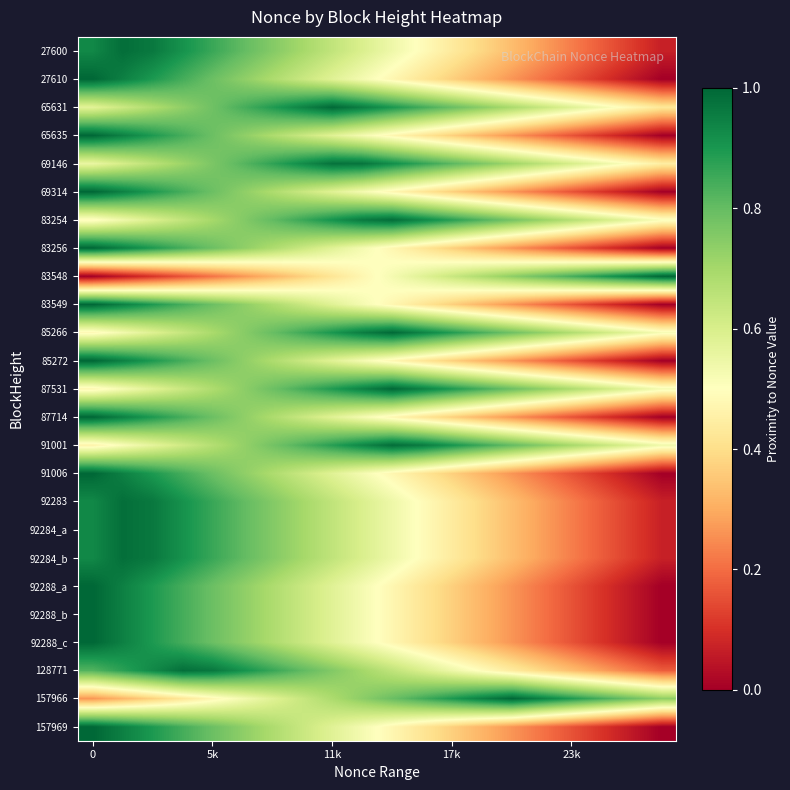

Reading left to right, extract all data points from this chart.

27600: 0.9	1.0	1.0	0.9	0.9	0.8	0.8	0.7	0.6	0.6	0.5	0.5	0.4	0.4	0.3	0.3	0.2	0.2	0.1	0.1
27610: 1.0	0.9	0.9	0.8	0.8	0.7	0.7	0.6	0.6	0.5	0.5	0.4	0.4	0.3	0.3	0.2	0.2	0.1	0.1	0.0
65631: 0.6	0.6	0.7	0.7	0.8	0.8	0.9	0.9	1.0	1.0	0.9	0.8	0.8	0.7	0.7	0.6	0.6	0.5	0.5	0.4
65635: 1.0	0.9	0.9	0.8	0.8	0.7	0.7	0.6	0.6	0.5	0.5	0.4	0.4	0.3	0.3	0.2	0.2	0.1	0.1	0.0
69146: 0.6	0.6	0.7	0.7	0.8	0.8	0.9	0.9	1.0	1.0	0.9	0.9	0.8	0.8	0.7	0.7	0.6	0.6	0.5	0.4
69314: 1.0	0.9	0.9	0.8	0.8	0.7	0.7	0.6	0.6	0.5	0.5	0.4	0.4	0.3	0.3	0.2	0.2	0.1	0.1	0.0
83254: 0.5	0.5	0.6	0.6	0.7	0.8	0.8	0.9	0.9	1.0	1.0	0.9	0.9	0.8	0.8	0.7	0.7	0.6	0.6	0.5
83256: 1.0	0.9	0.9	0.8	0.8	0.7	0.7	0.6	0.6	0.5	0.5	0.4	0.4	0.3	0.3	0.2	0.2	0.1	0.1	0.0
83548: 0.0	0.1	0.1	0.2	0.2	0.3	0.3	0.4	0.4	0.5	0.5	0.6	0.6	0.7	0.7	0.8	0.8	0.9	0.9	1.0
83549: 1.0	0.9	0.9	0.8	0.8	0.7	0.7	0.6	0.6	0.5	0.5	0.4	0.4	0.3	0.3	0.2	0.2	0.1	0.1	0.0
85266: 0.5	0.5	0.6	0.6	0.7	0.7	0.8	0.8	0.9	1.0	1.0	0.9	0.9	0.8	0.8	0.7	0.7	0.6	0.6	0.5
85272: 1.0	0.9	0.9	0.8	0.8	0.7	0.7	0.6	0.6	0.5	0.5	0.4	0.4	0.3	0.3	0.2	0.2	0.1	0.1	0.0
87531: 0.5	0.5	0.6	0.6	0.7	0.7	0.8	0.8	0.9	0.9	1.0	0.9	0.9	0.8	0.8	0.7	0.7	0.6	0.6	0.5
87714: 1.0	0.9	0.9	0.8	0.8	0.7	0.7	0.6	0.6	0.5	0.5	0.4	0.4	0.3	0.3	0.2	0.2	0.1	0.1	0.0
91001: 0.5	0.5	0.6	0.6	0.7	0.7	0.8	0.8	0.9	0.9	1.0	1.0	0.9	0.9	0.8	0.7	0.7	0.6	0.6	0.5
91006: 1.0	0.9	0.9	0.8	0.8	0.7	0.7	0.6	0.6	0.5	0.5	0.4	0.4	0.3	0.3	0.2	0.2	0.1	0.1	0.0
92283: 0.9	1.0	1.0	0.9	0.9	0.8	0.8	0.7	0.6	0.6	0.5	0.5	0.4	0.4	0.3	0.3	0.2	0.2	0.1	0.1
92284_a: 0.9	1.0	1.0	0.9	0.9	0.8	0.8	0.7	0.6	0.6	0.5	0.5	0.4	0.4	0.3	0.3	0.2	0.2	0.1	0.1
92284_b: 0.9	1.0	1.0	0.9	0.9	0.8	0.8	0.7	0.6	0.6	0.5	0.5	0.4	0.4	0.3	0.3	0.2	0.2	0.1	0.1
92288_a: 1.0	0.9	0.9	0.8	0.8	0.7	0.7	0.6	0.6	0.5	0.5	0.4	0.4	0.3	0.3	0.2	0.2	0.1	0.1	0.0
92288_b: 1.0	0.9	0.9	0.8	0.8	0.7	0.7	0.6	0.6	0.5	0.5	0.4	0.4	0.3	0.3	0.2	0.2	0.1	0.1	0.0
92288_c: 1.0	0.9	0.9	0.8	0.8	0.7	0.7	0.6	0.6	0.5	0.5	0.4	0.4	0.3	0.3	0.2	0.2	0.1	0.1	0.0
128771: 0.8	0.9	0.9	1.0	1.0	0.9	0.9	0.8	0.8	0.7	0.6	0.6	0.5	0.5	0.4	0.4	0.3	0.3	0.2	0.2
157966: 0.3	0.3	0.4	0.4	0.5	0.5	0.6	0.6	0.7	0.7	0.8	0.8	0.9	0.9	1.0	0.9	0.9	0.8	0.8	0.7
157969: 1.0	0.9	0.9	0.8	0.8	0.7	0.7	0.6	0.6	0.5	0.5	0.4	0.4	0.3	0.3	0.2	0.2	0.1	0.1	0.0